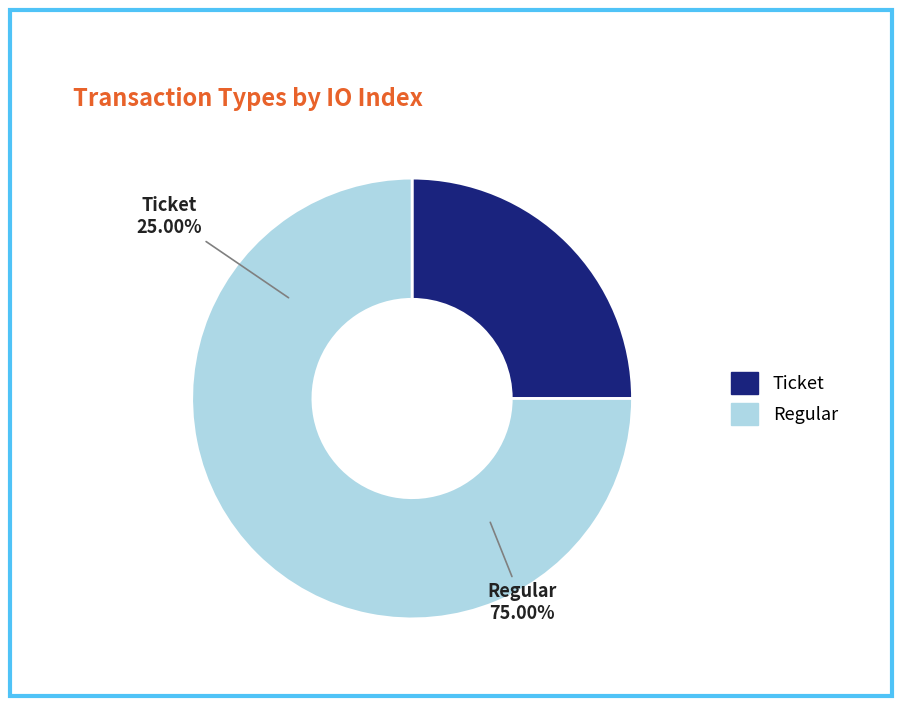

Is there a majority slice in this chart?

Yes